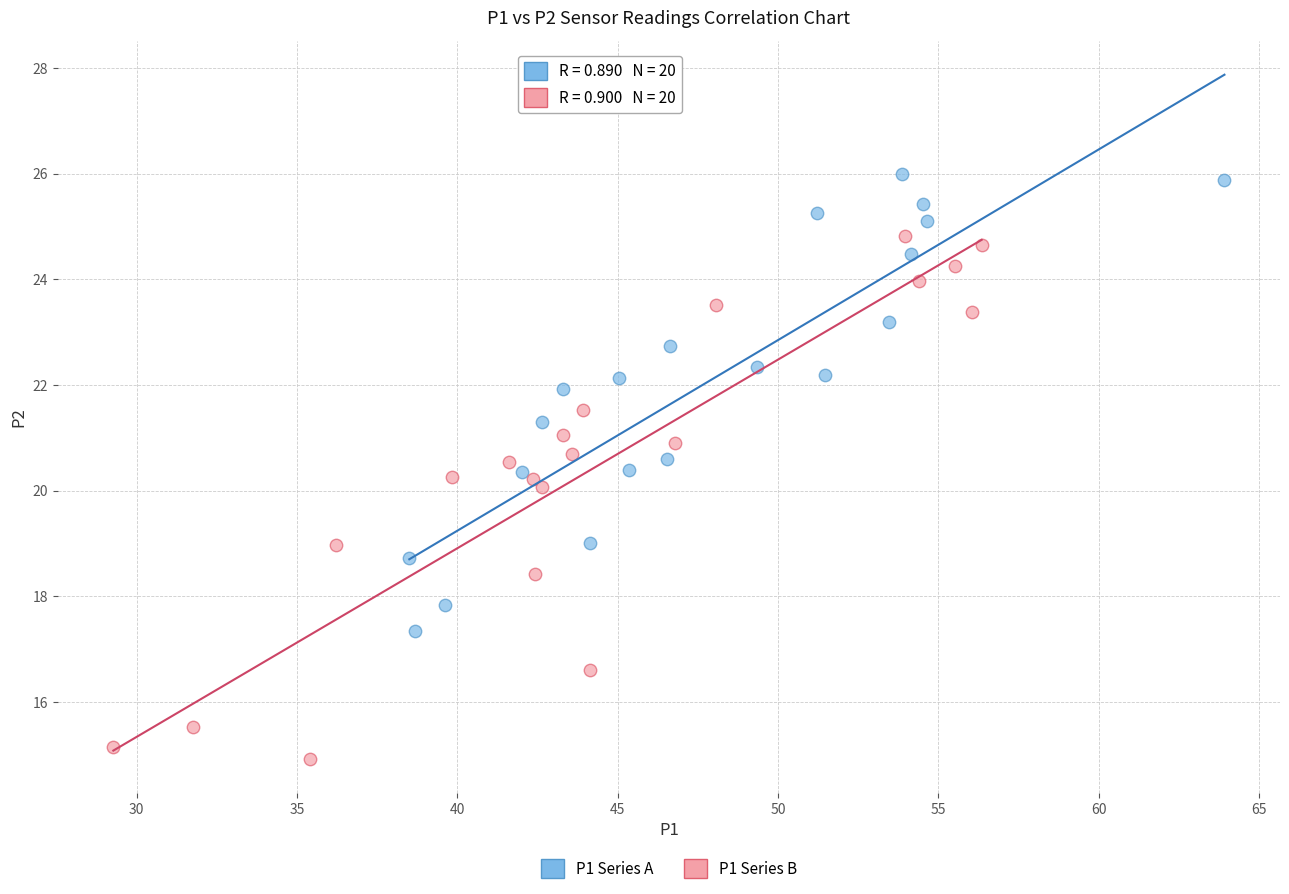

Which series has the largest Y range (max minus min)?

P1 Series B